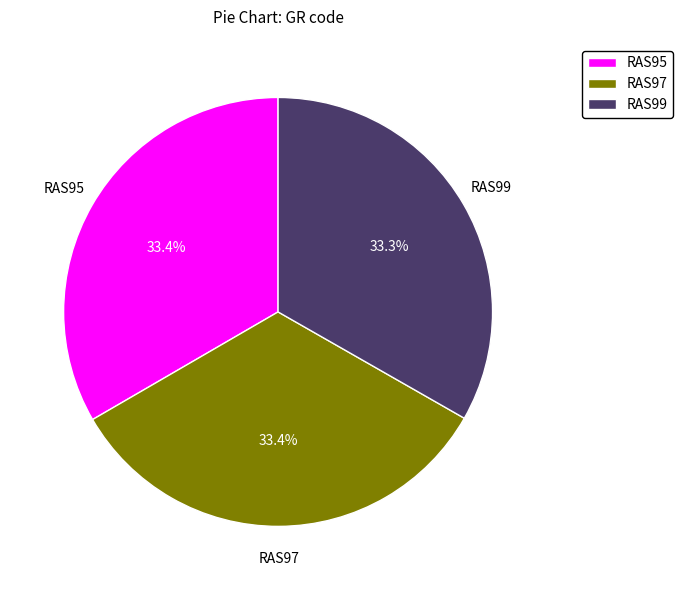

To the nearest percent, what percentage of the pie is RAS97?

33%